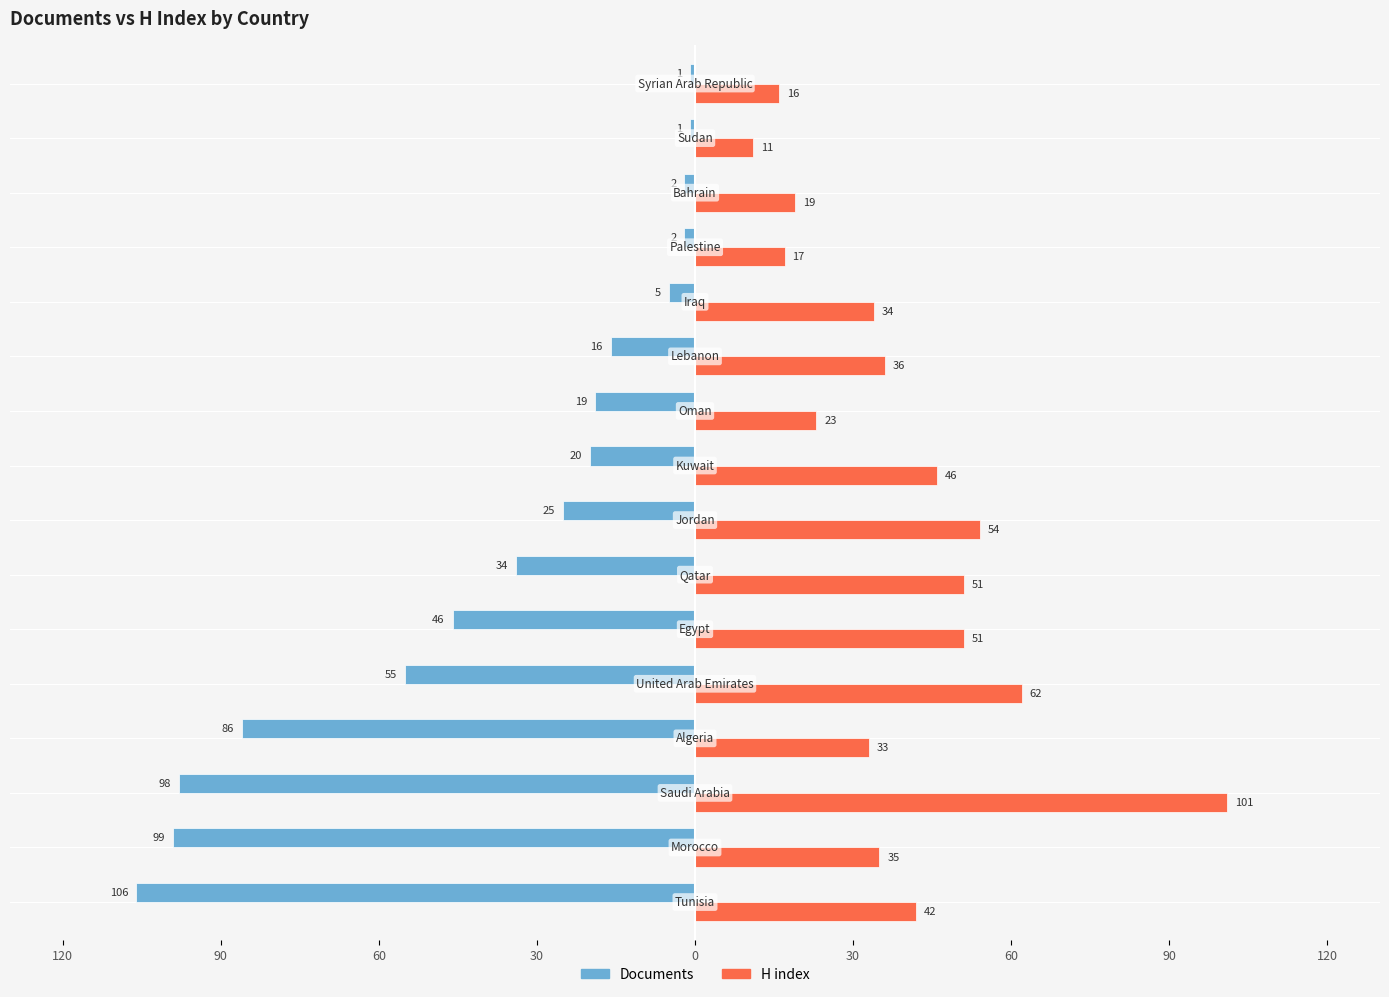

Reading right to left, what are all the values shown in this chart?

Documents: -1	-1	-2	-2	-5	-16	-19	-20	-25	-34	-46	-55	-86	-98	-99	-106
H index: 16	11	19	17	34	36	23	46	54	51	51	62	33	101	35	42